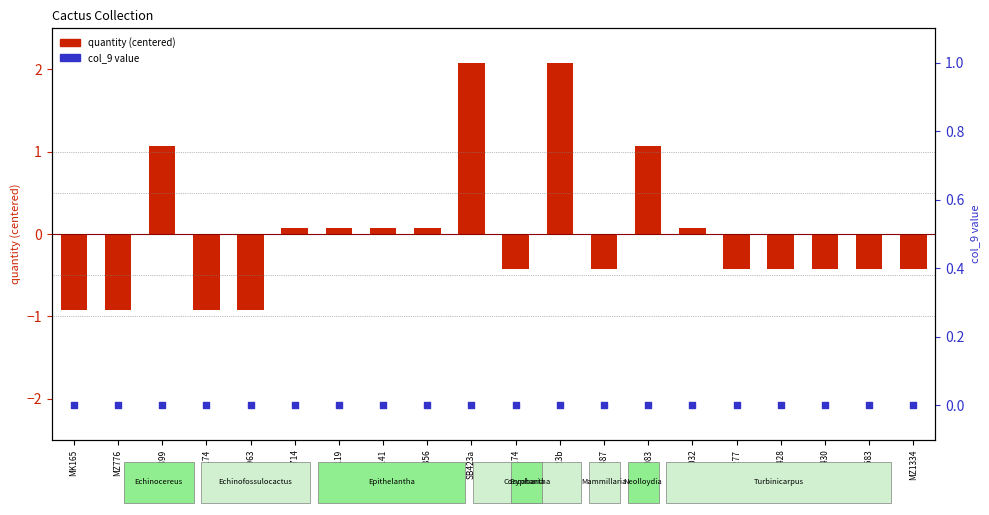

Which series has the largest total across all categories?

col_9 value